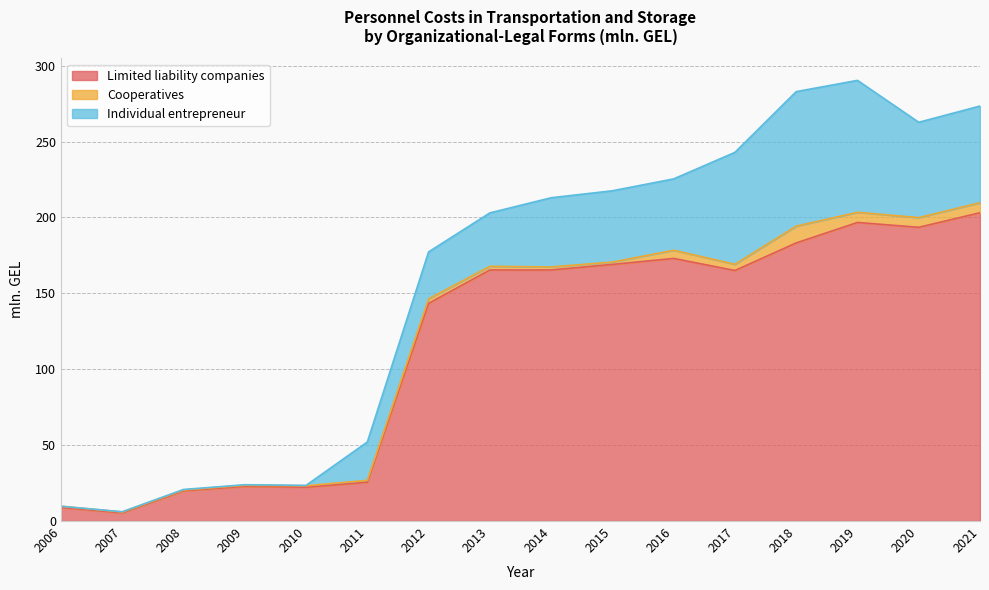

What is the sum of all Limited liability companies values?

1862.8